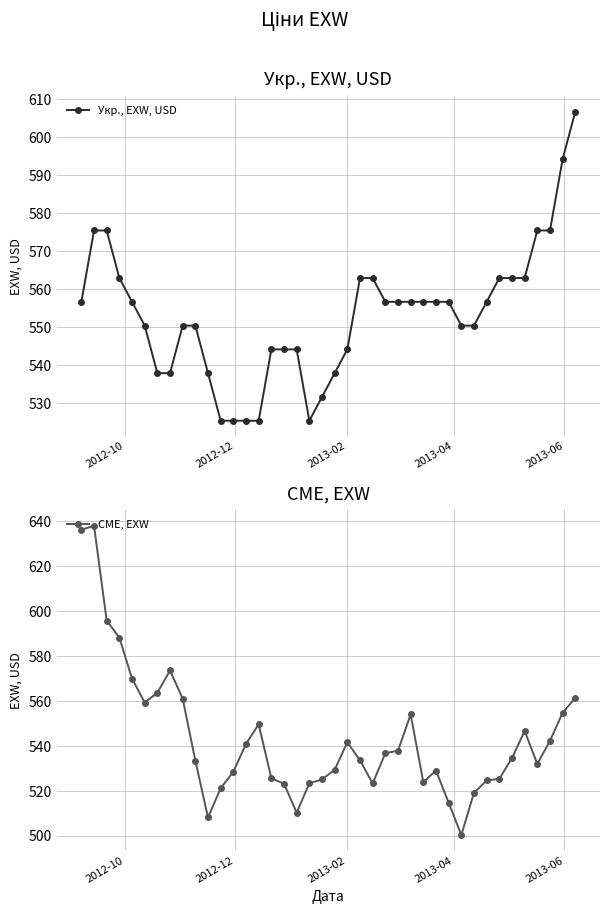

The CME, EXW series shows 284.4 at 37. True or false?

False